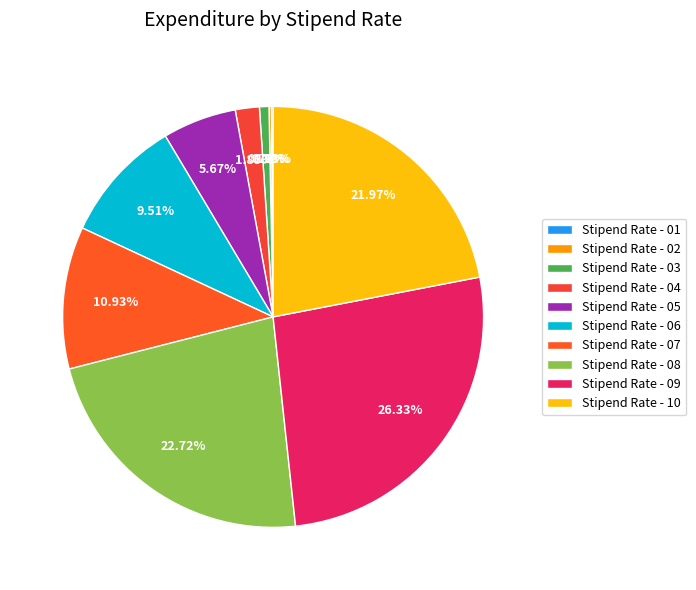

What portion of the pie excludes Stipend Rate - 08?

77.3%